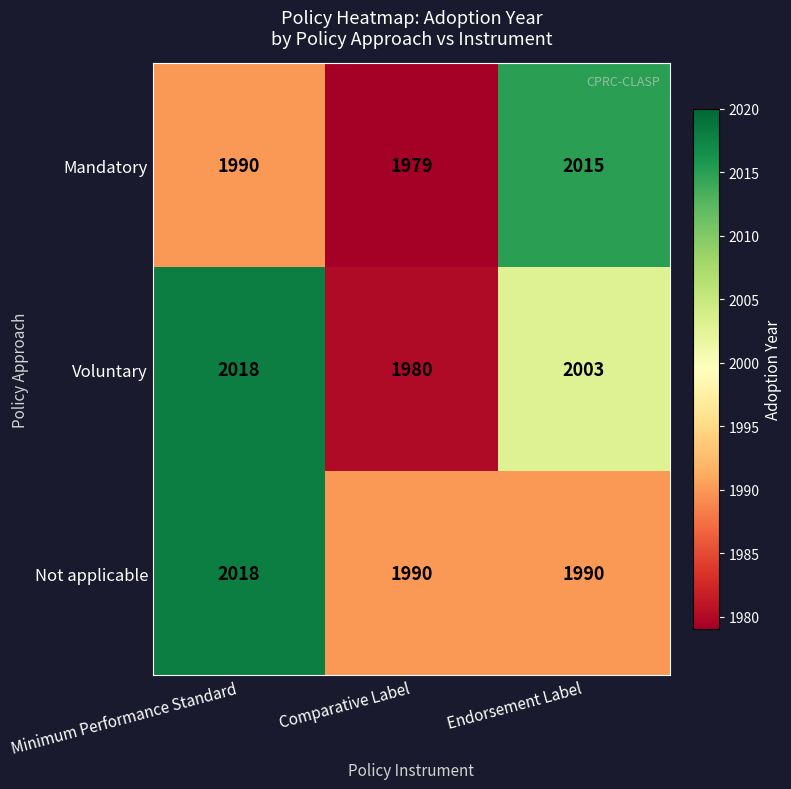

What is the spread (max minus min) of values at Minimum Performance Standard?

28